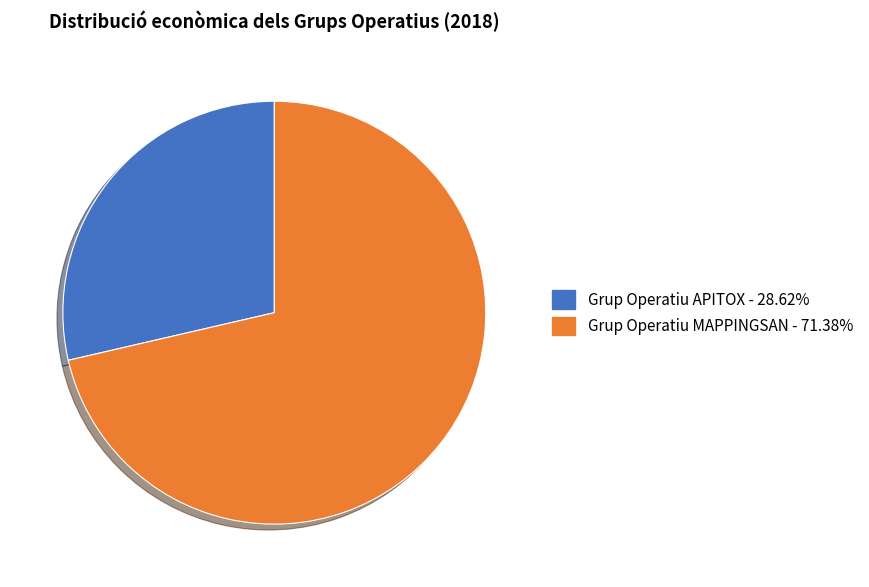

Is there a majority slice in this chart?

Yes